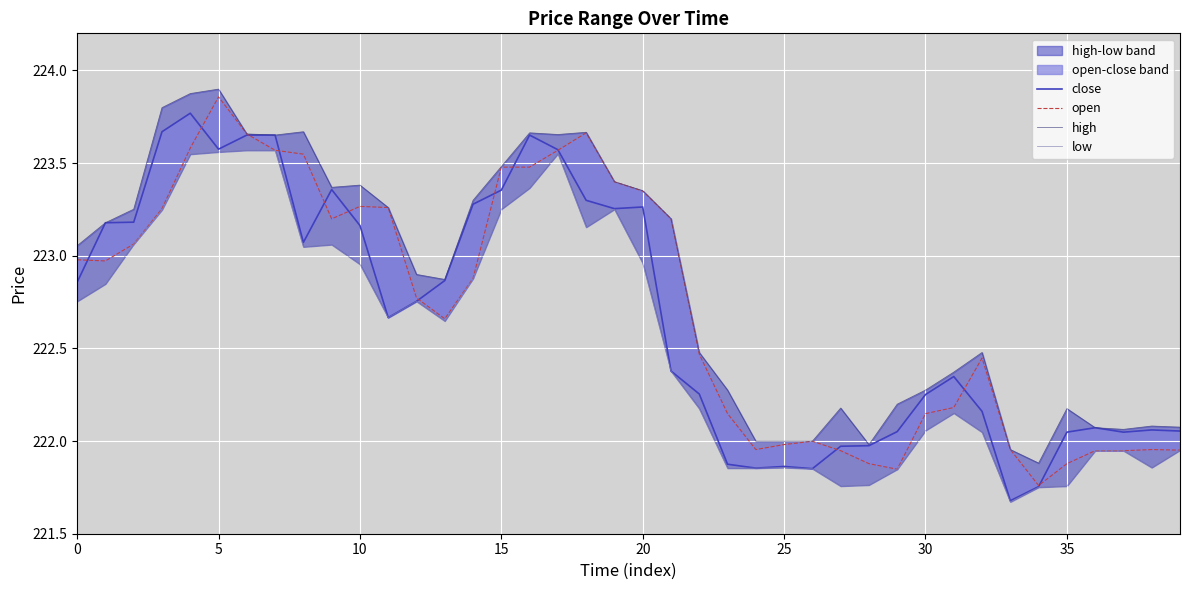

What is the label of the 23rd point from the right?

17